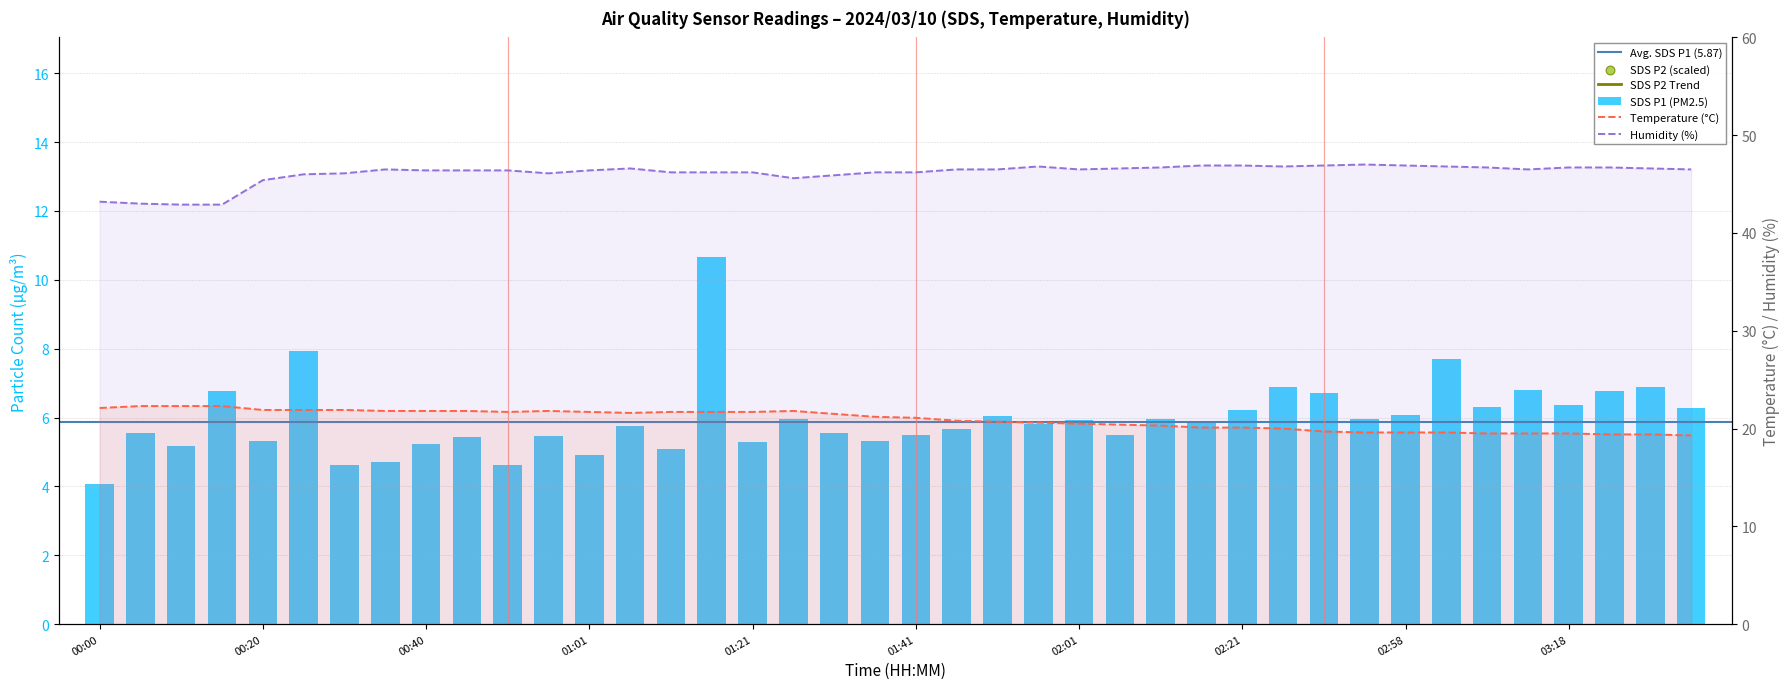

At how many categories does at least one series exceed 17?

40